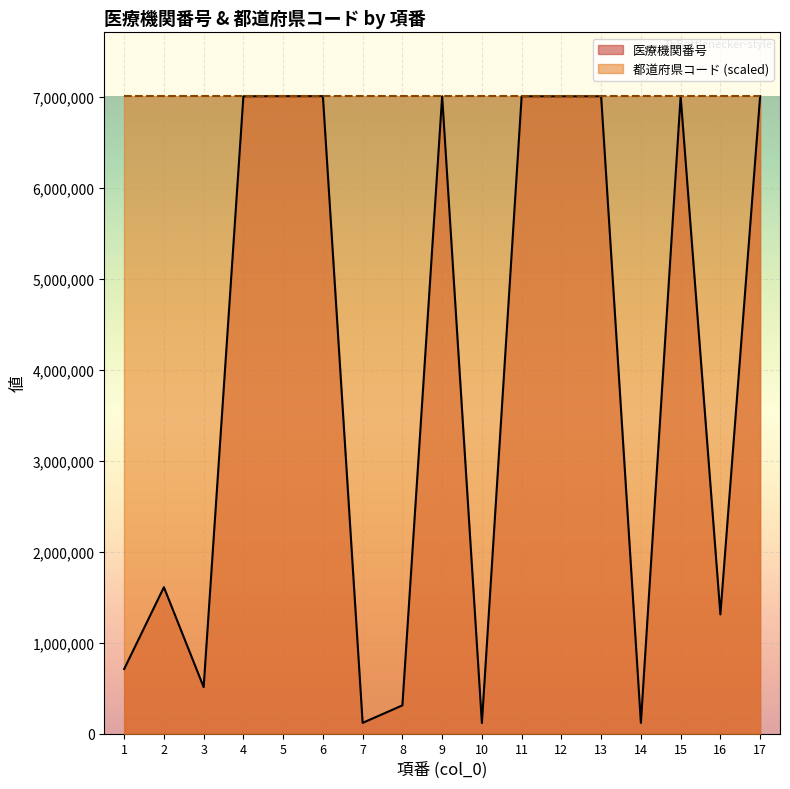

What is the smallest value displayed?

116470